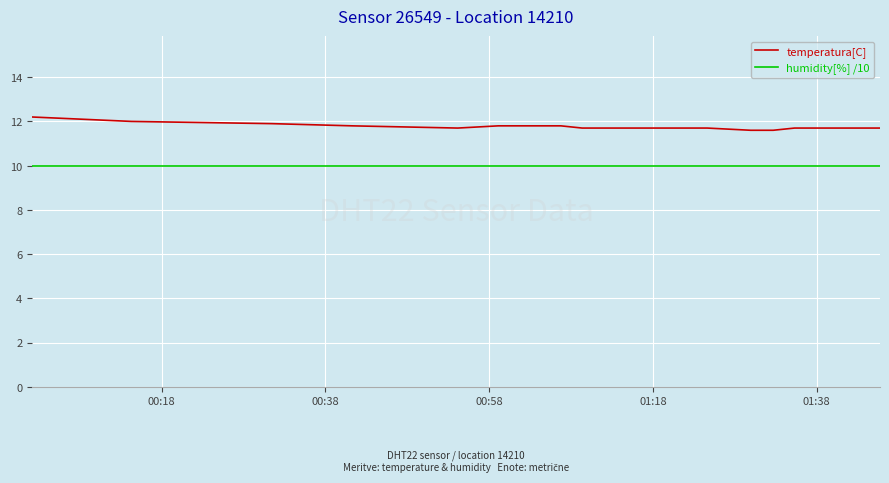

At how many categories does at least one series exceed 11?

18